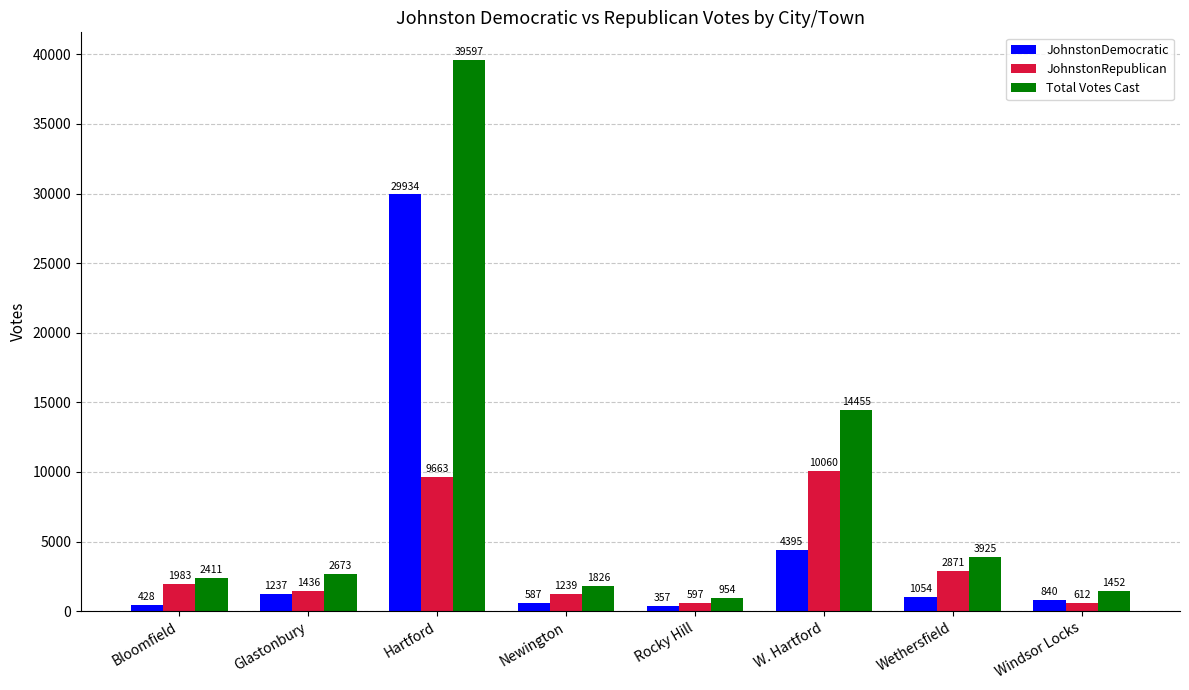

What are all the series names shown in the legend?

JohnstonDemocratic, JohnstonRepublican, Total Votes Cast